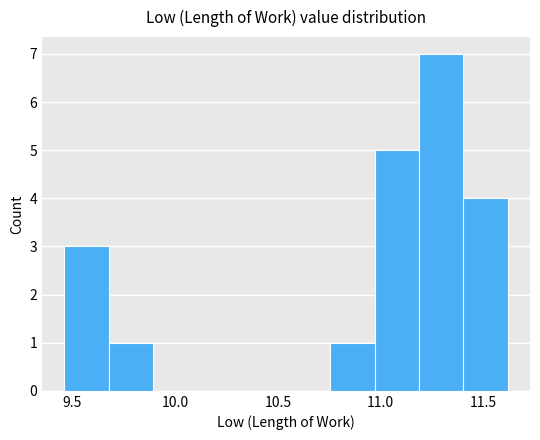

Reading left to right, transcribe this chart: for each bar, give the range it covers on the x-axis and its height. Neither the bar edges nor the heights are printed on the chart, so give them approximately, as read against the axes.

9.45 to 9.70: 3
9.70 to 9.90: 1
9.90 to 10.10: 0
10.10 to 10.30: 0
10.30 to 10.55: 0
10.55 to 10.75: 0
10.75 to 10.95: 1
10.95 to 11.20: 5
11.20 to 11.40: 7
11.40 to 11.60: 4